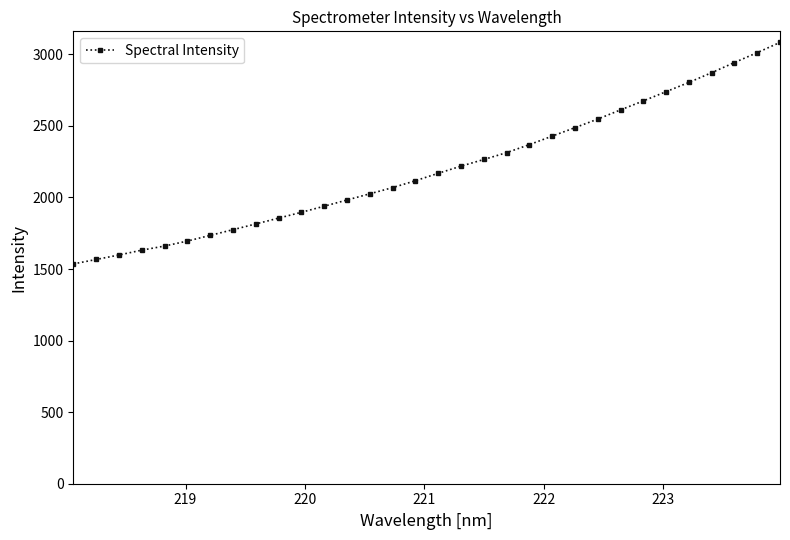

What is the difference between the maximum and minimum values?

1547.6